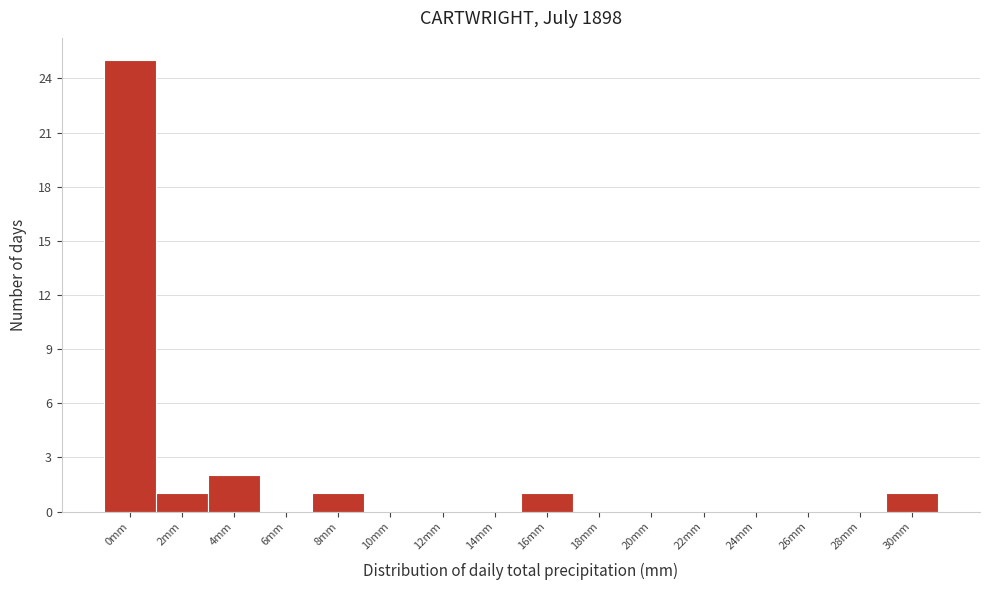

Reading right to left, transcribe all the data shown in this chart.

30mm=1	28mm=0	26mm=0	24mm=0	22mm=0	20mm=0	18mm=0	16mm=1	14mm=0	12mm=0	10mm=0	8mm=1	6mm=0	4mm=2	2mm=1	0mm=25